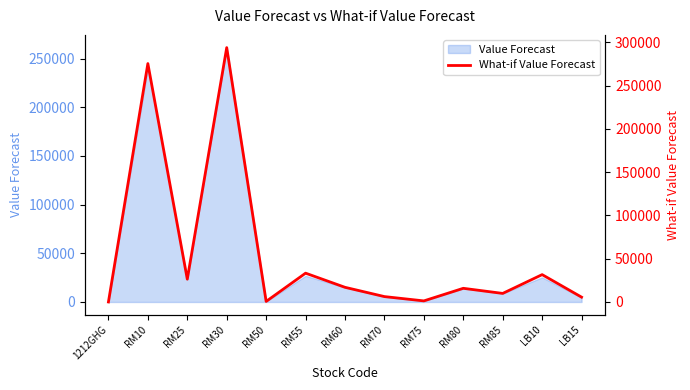

At which label does the data first exceed 15789?

RM10